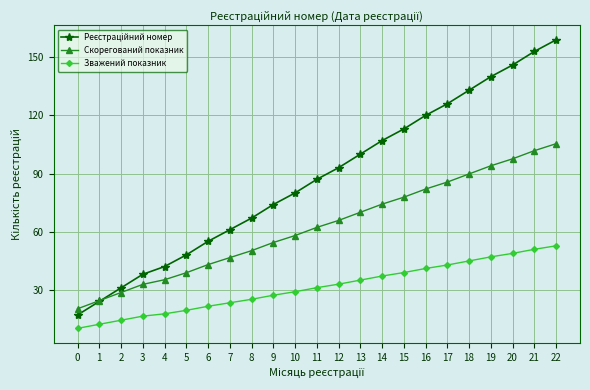

Does the chart display data point markers on the line(s)?

Yes